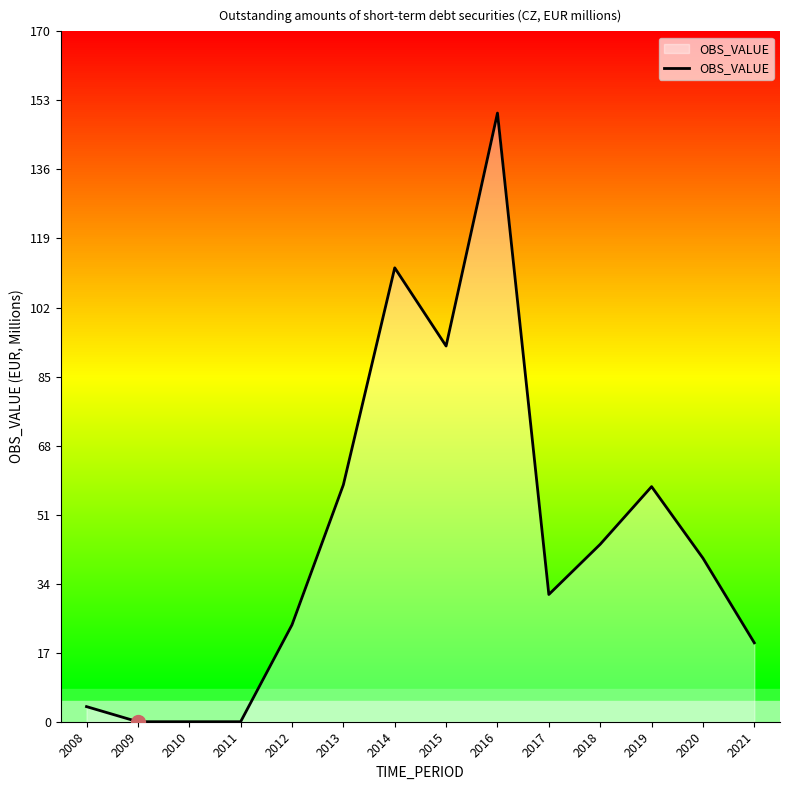

The value at 2012 is 13.3. True or false?

False